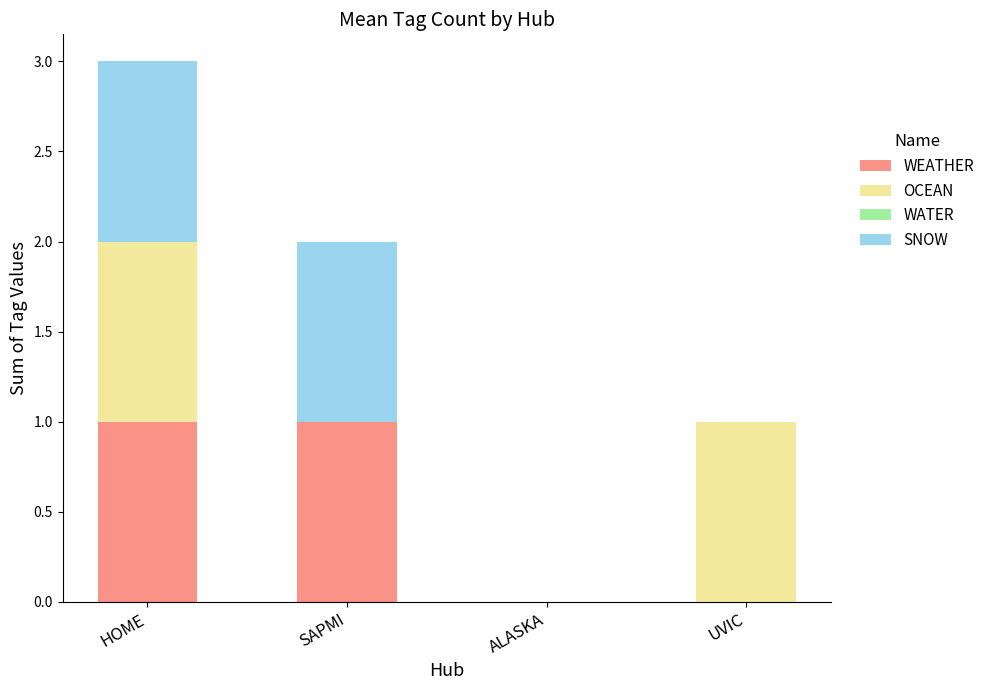

How many WEATHER values are between 0 and 1?

4